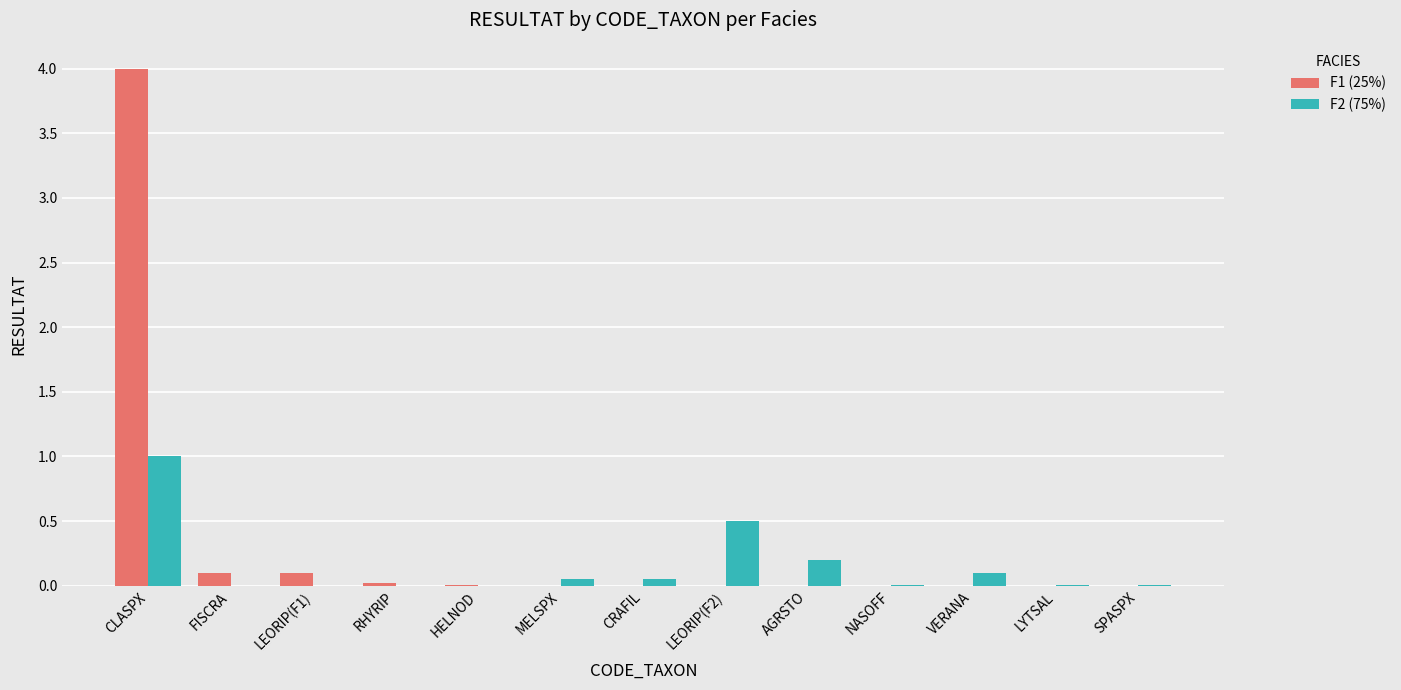

Count the number of categories in the chart.

13